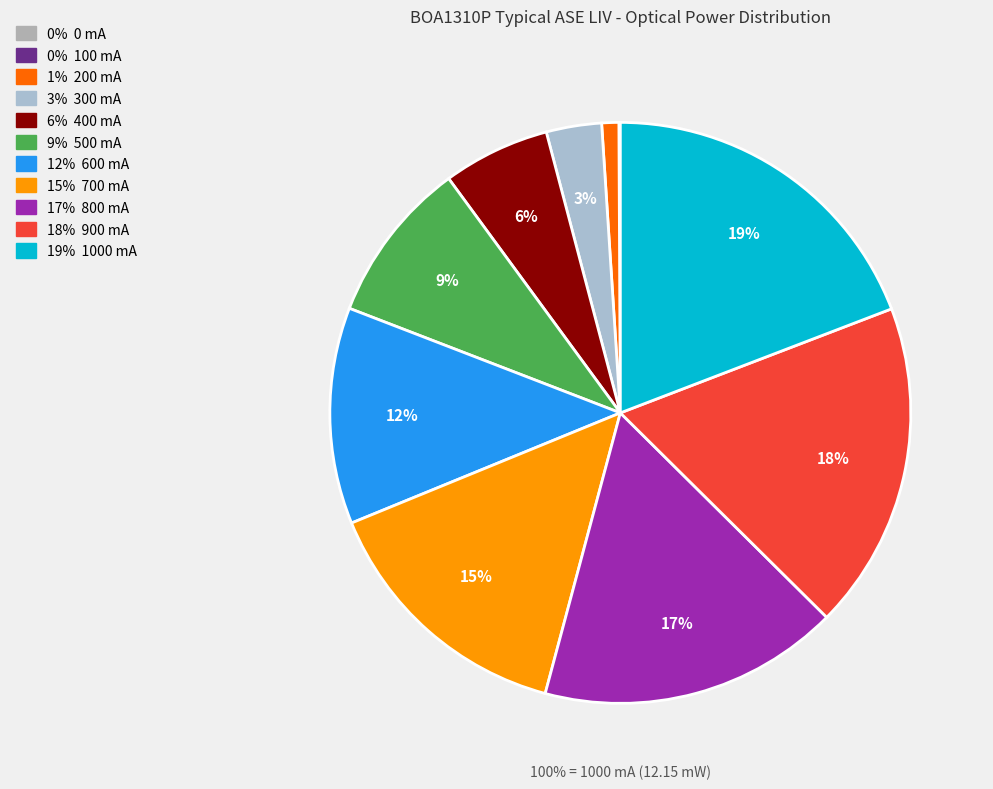

Is it true that 100 mA is 0% of the pie?

True